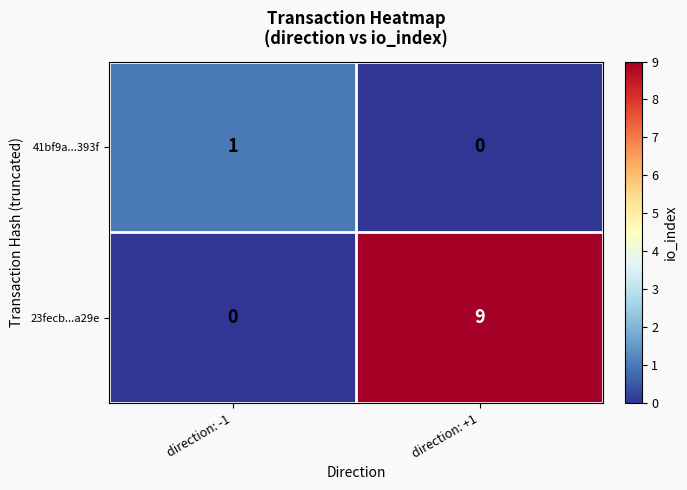

Which series has the largest range (max minus min)?

23fecb...a29e